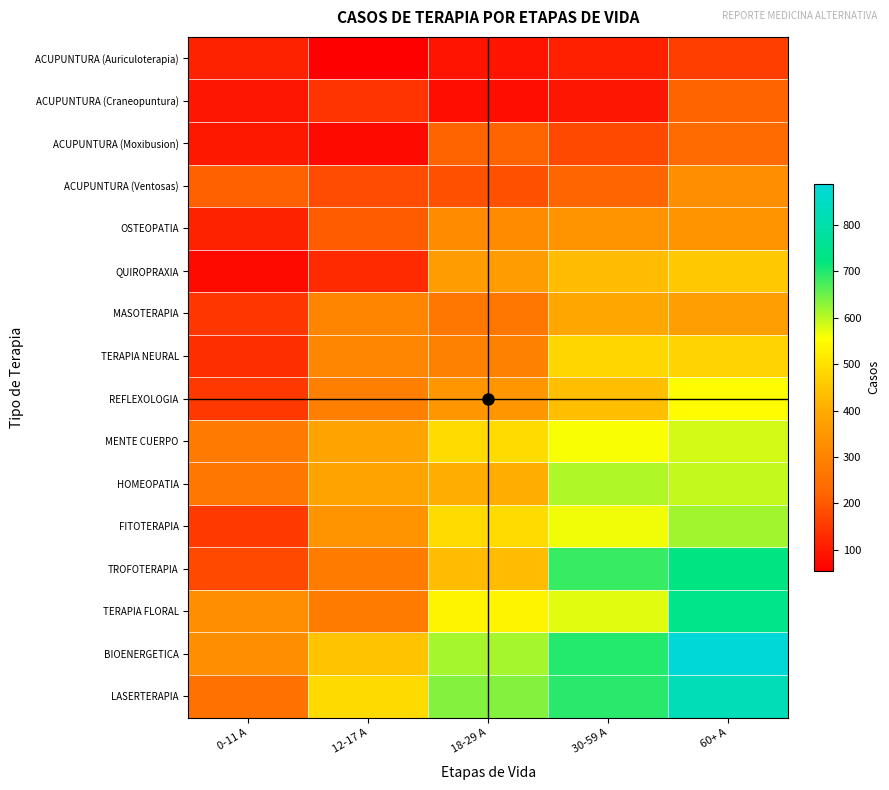

Reading left to right, transcribe all the data shown in this chart.

ACUPUNTURA (Auriculoterapia): 0-11 A=112	12-17 A=55	18-29 A=90	30-59 A=110	60+ A=156
ACUPUNTURA (Craneopuntura): 0-11 A=91	12-17 A=140	18-29 A=80	30-59 A=94	60+ A=221
ACUPUNTURA (Moxibusion): 0-11 A=96	12-17 A=74	18-29 A=220	30-59 A=178	60+ A=237
ACUPUNTURA (Ventosas): 0-11 A=212	12-17 A=179	18-29 A=191	30-59 A=223	60+ A=330
OSTEOPATIA: 0-11 A=111	12-17 A=208	18-29 A=319	30-59 A=343	60+ A=341
QUIROPRAXIA: 0-11 A=73	12-17 A=125	18-29 A=365	30-59 A=431	60+ A=455
MASOTERAPIA: 0-11 A=146	12-17 A=300	18-29 A=269	30-59 A=393	60+ A=371
TERAPIA NEURAL: 0-11 A=132	12-17 A=307	18-29 A=296	30-59 A=480	60+ A=474
REFLEXOLOGIA: 0-11 A=148	12-17 A=290	18-29 A=351	30-59 A=435	60+ A=549
MENTE CUERPO: 0-11 A=275	12-17 A=382	18-29 A=489	30-59 A=557	60+ A=586
HOMEOPATIA: 0-11 A=267	12-17 A=382	18-29 A=405	30-59 A=606	60+ A=593
FITOTERAPIA: 0-11 A=151	12-17 A=344	18-29 A=490	30-59 A=564	60+ A=618
TROFOTERAPIA: 0-11 A=176	12-17 A=280	18-29 A=430	30-59 A=686	60+ A=723
TERAPIA FLORAL: 0-11 A=327	12-17 A=280	18-29 A=535	30-59 A=573	60+ A=741
BIOENERGETICA: 0-11 A=326	12-17 A=445	18-29 A=614	30-59 A=697	60+ A=889
LASERTERAPIA: 0-11 A=251	12-17 A=486	18-29 A=635	30-59 A=694	60+ A=827